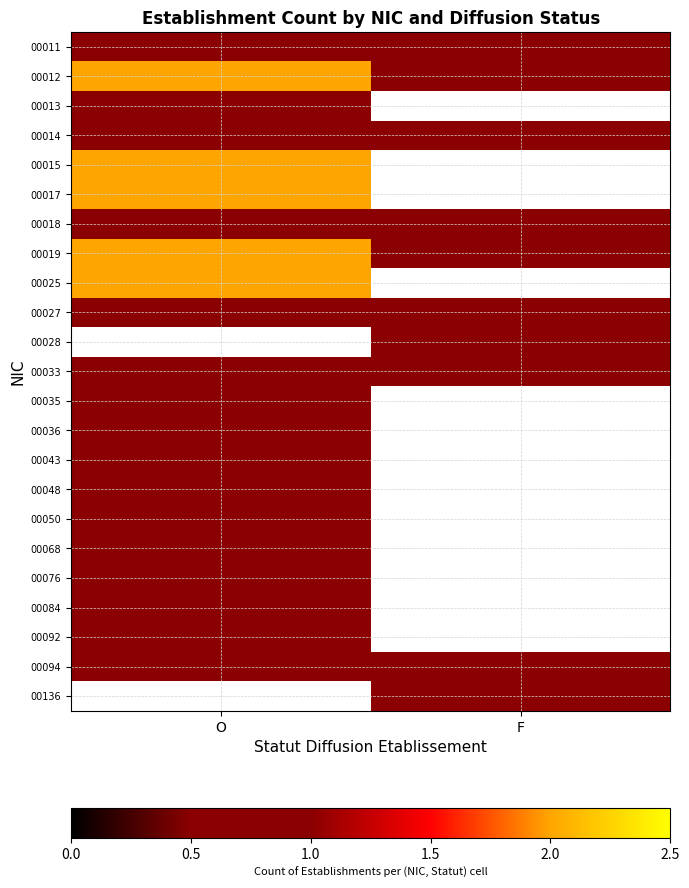

Count the number of data series in this chart.

23